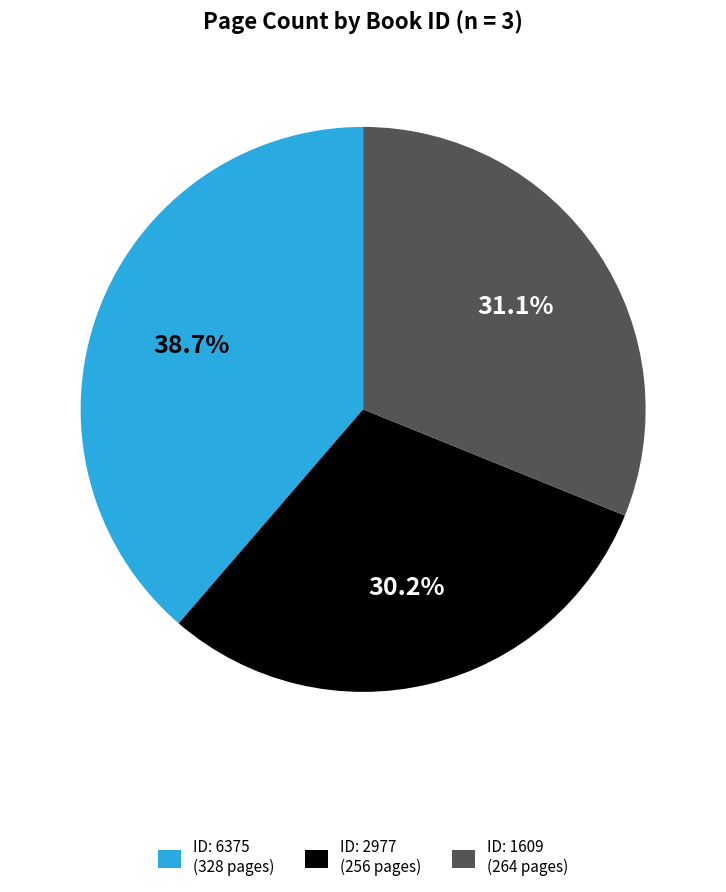

Which category has the smallest portion of the pie?

ID: 2977 (256 pages)